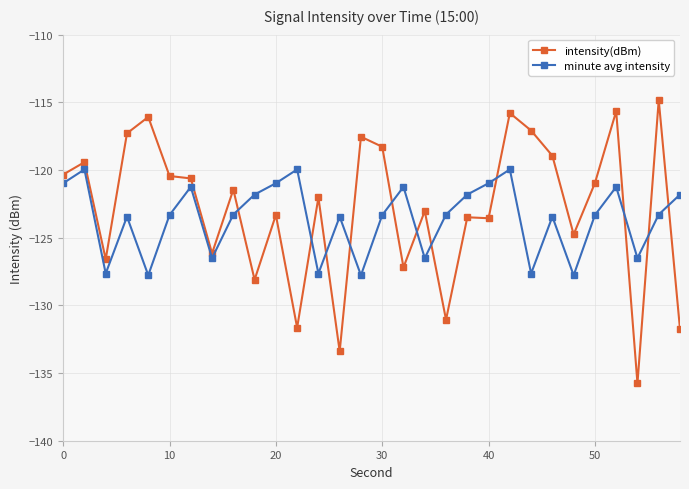

How many intersections are there between intensity(dBm) and minute avg intensity?

11